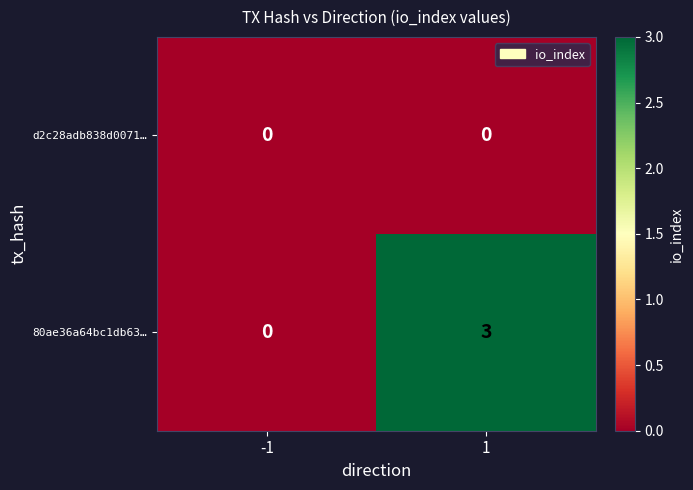

At how many categories does at least one series exceed 1?

1